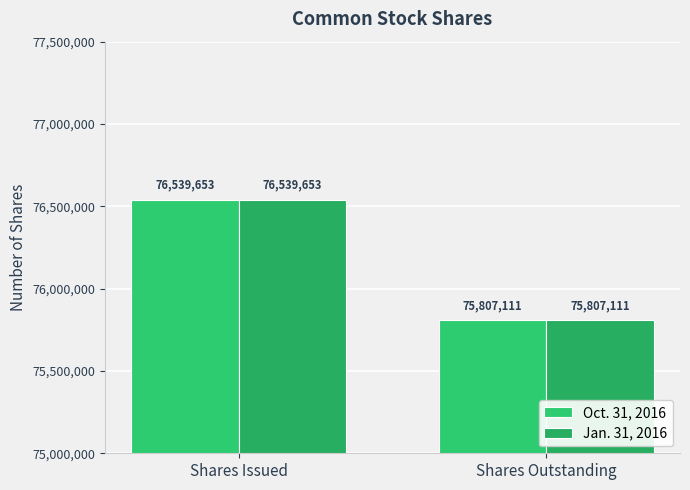

Which series changed the most between Shares Issued and Shares Outstanding?

Oct. 31, 2016